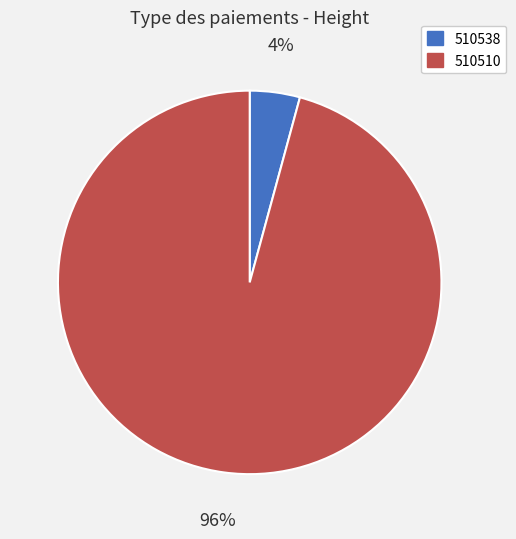

Is there any slice that represents more than half of the pie?

Yes